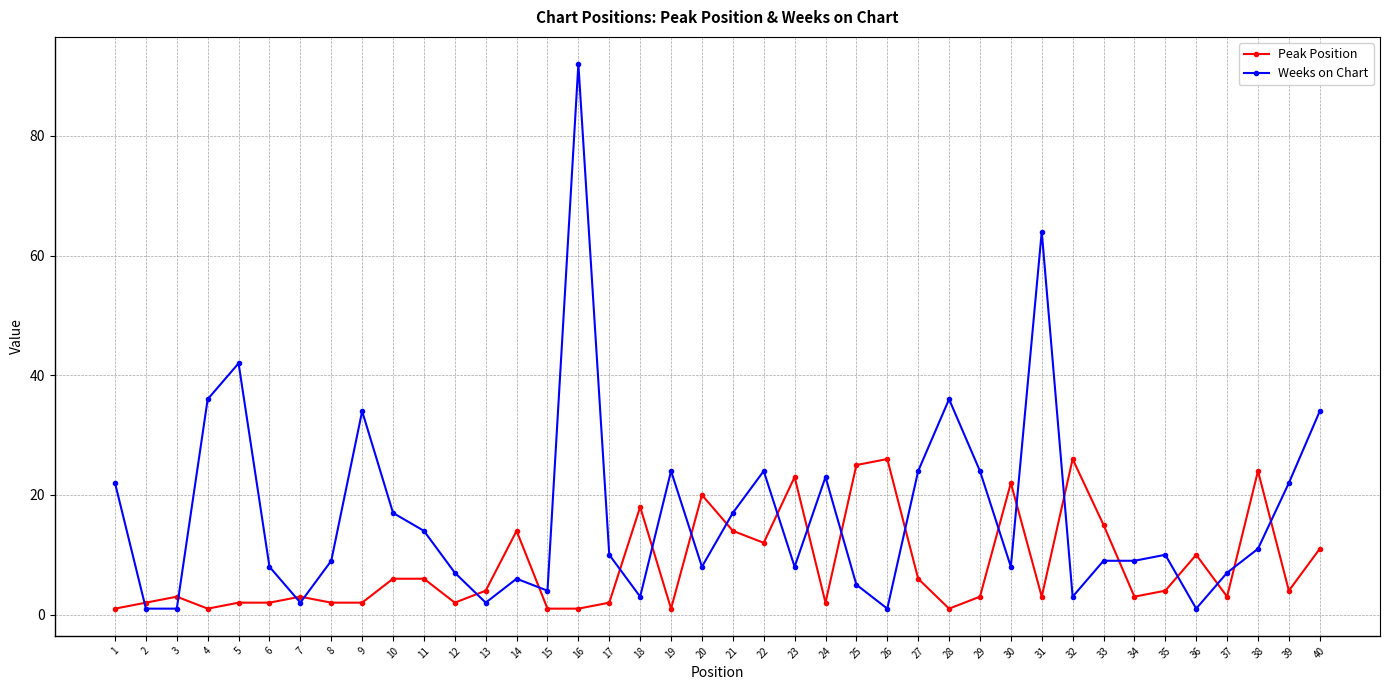

True or false: Peak Position has more than 2 points higher than both neighbors.

True